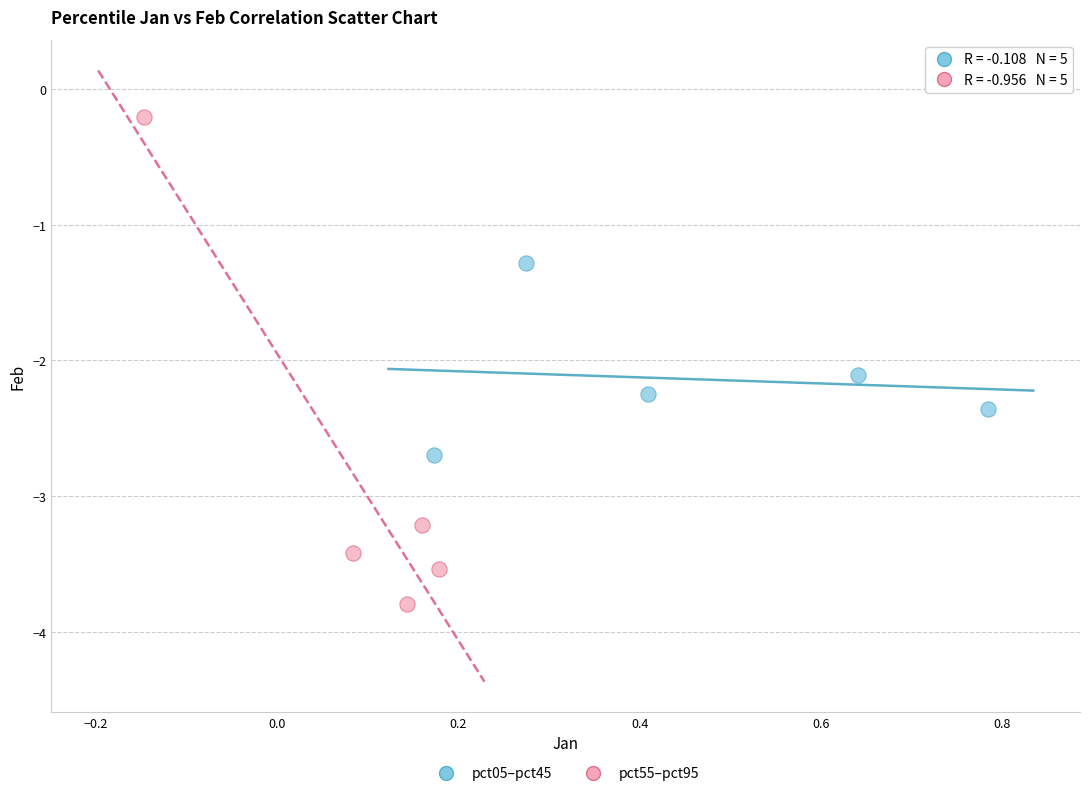

Which series contains the highest Y value?

pct55–pct95